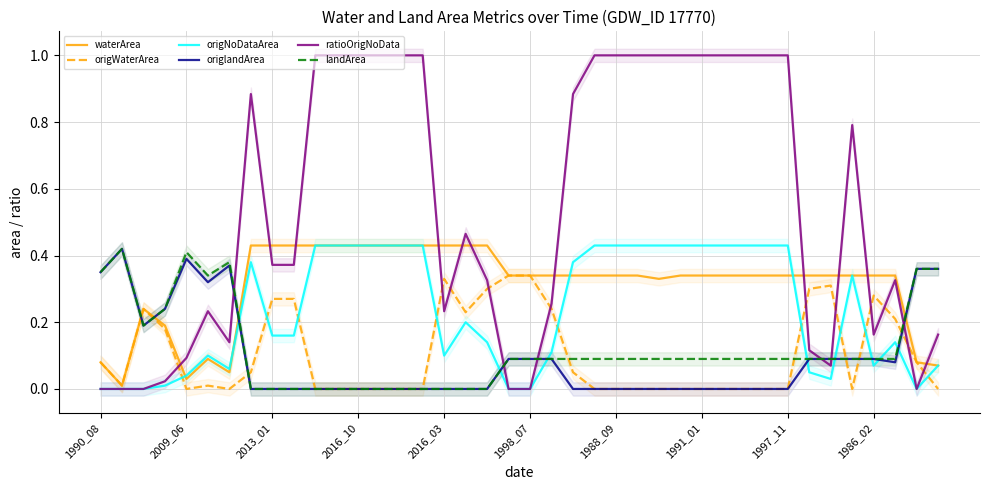

Is this an area chart (filled region under the line)?

No